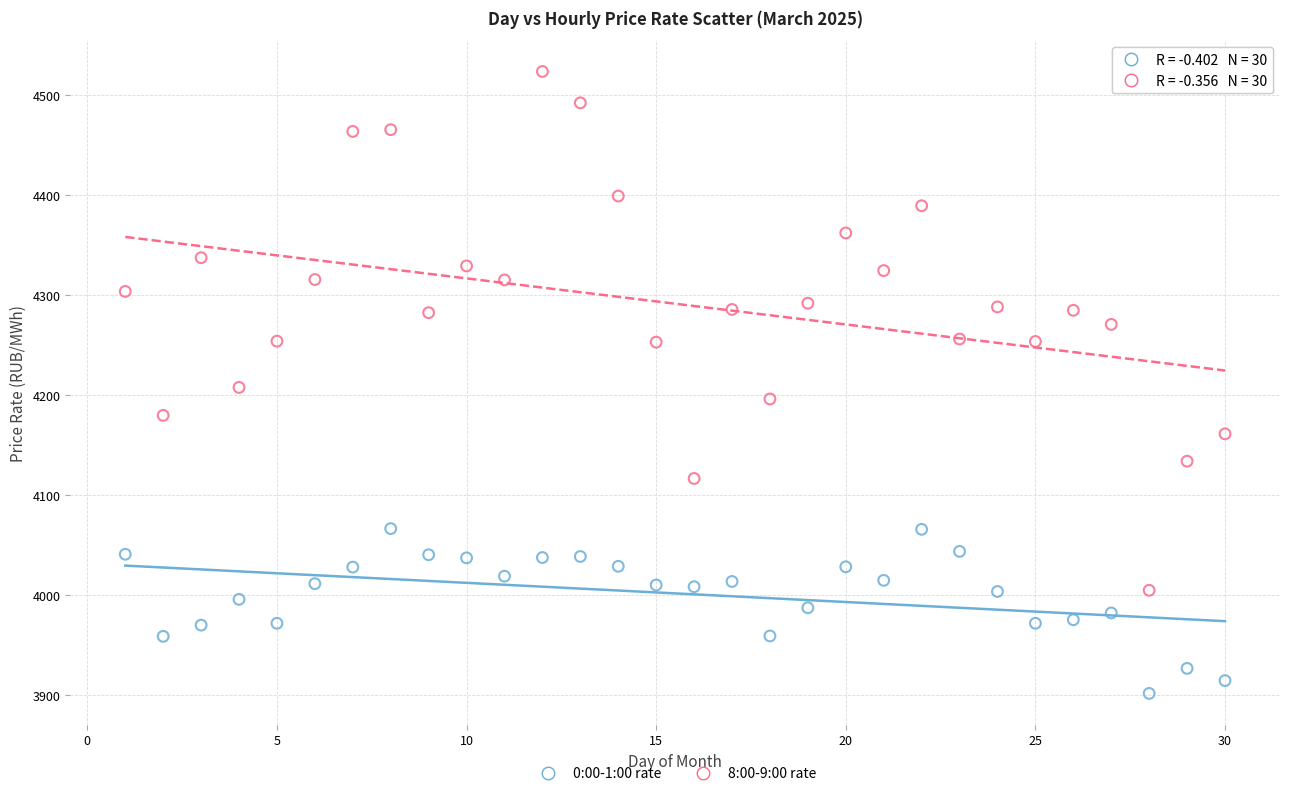

Which series reaches the minimum Y coordinate?

0:00-1:00 rate